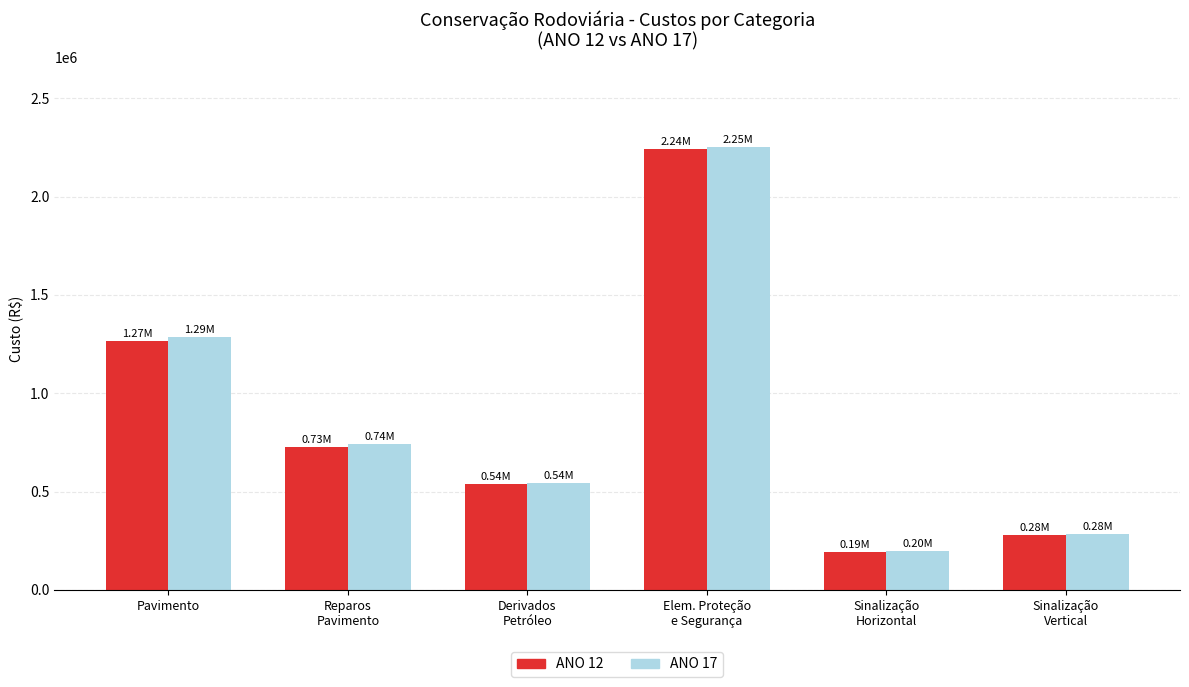

Where is ANO 12 nearest to the value 1219301?

Pavimento